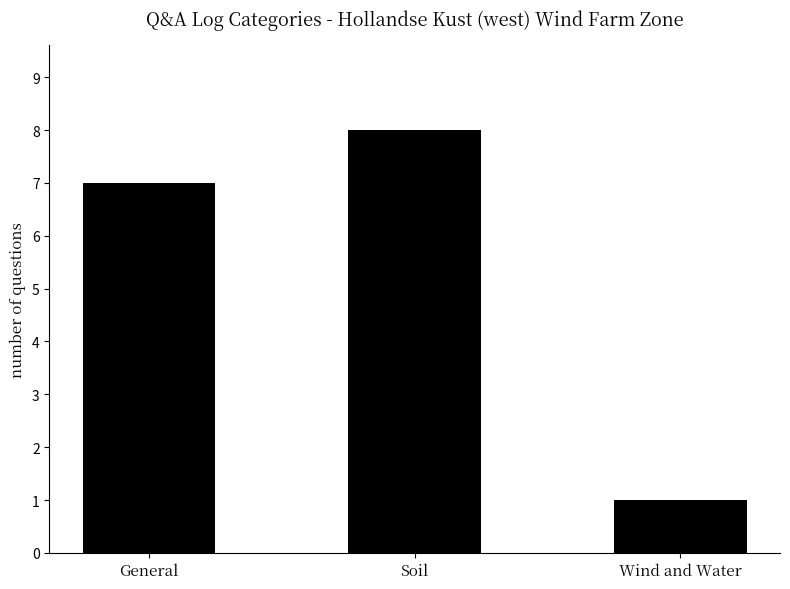

What is the sum of the values at Soil and Wind and Water?

9